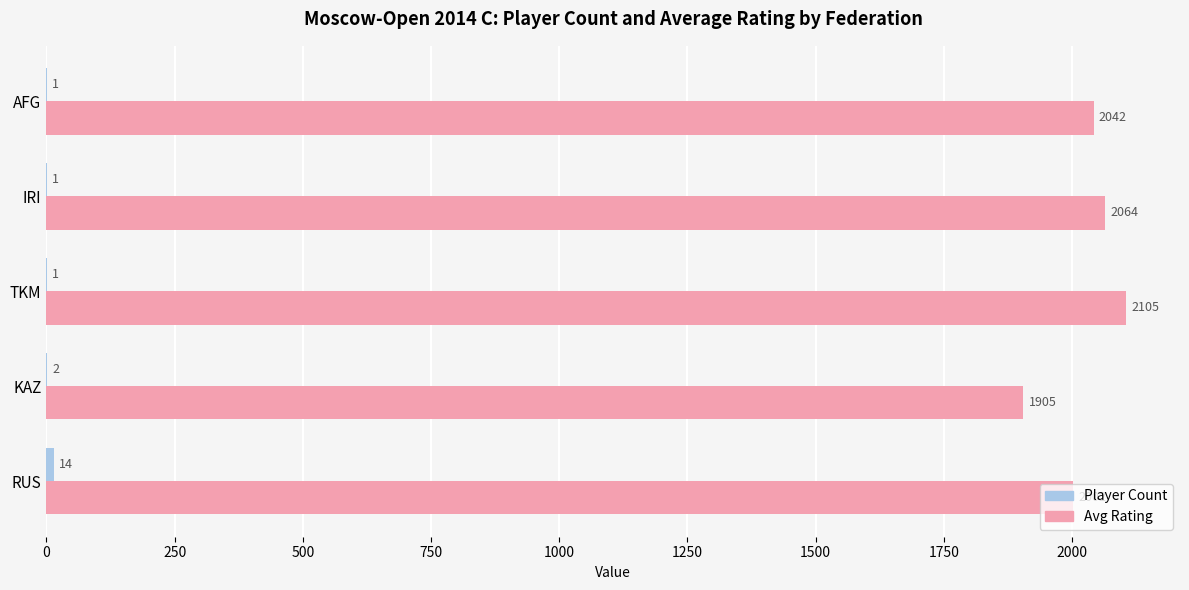

Which series has the largest total across all categories?

Avg Rating